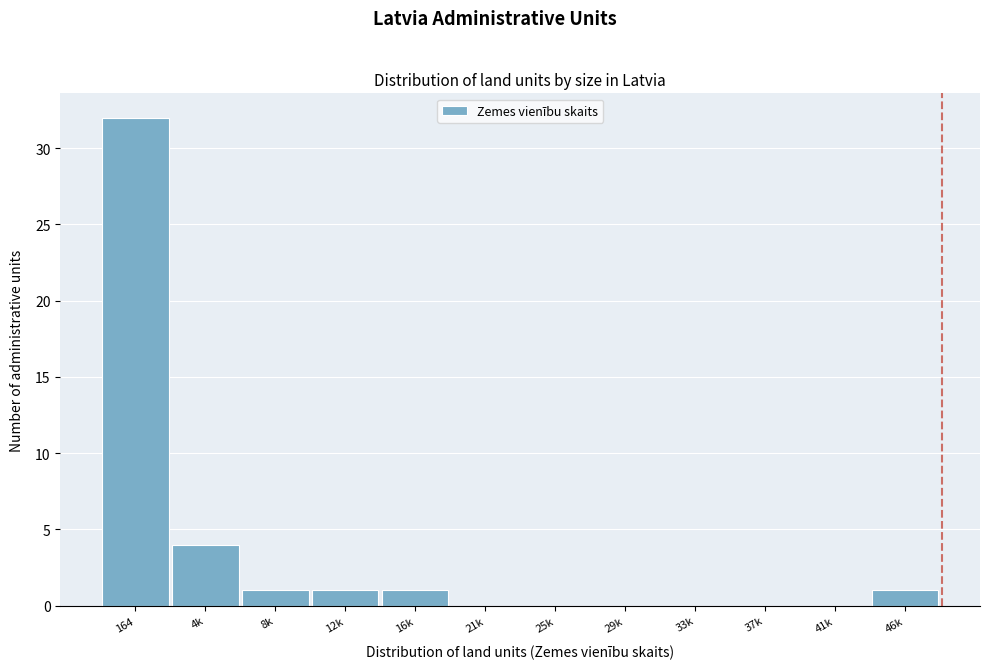

Reading right to left, extract all data points from this chart.

46k=1	41k=0	37k=0	33k=0	29k=0	25k=0	21k=0	16k=1	12k=1	8k=1	4k=4	164=32